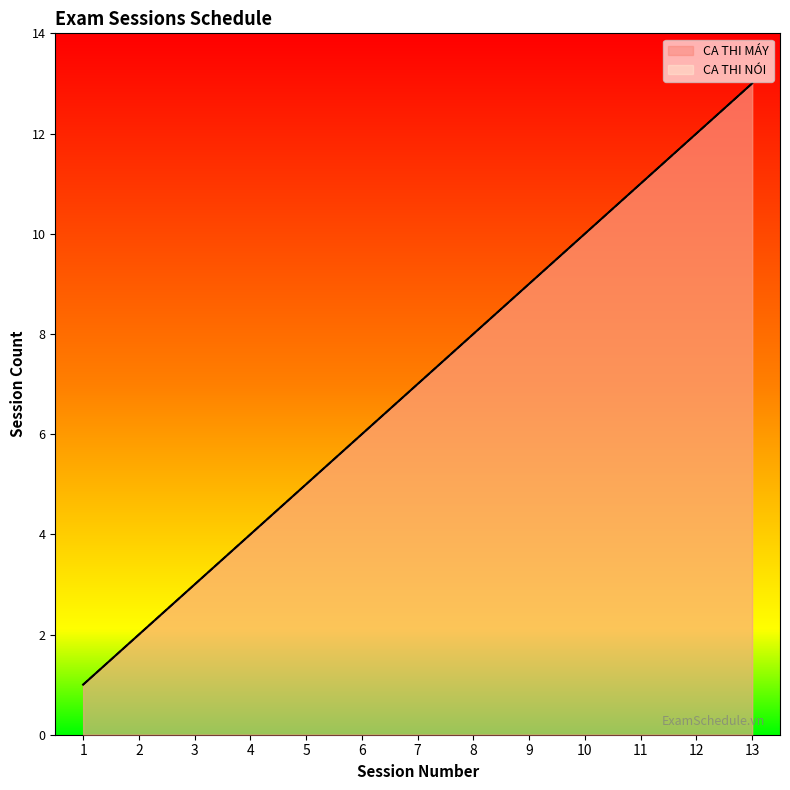

True or false: CA THI MÁY has a value of 8 at 13.

False